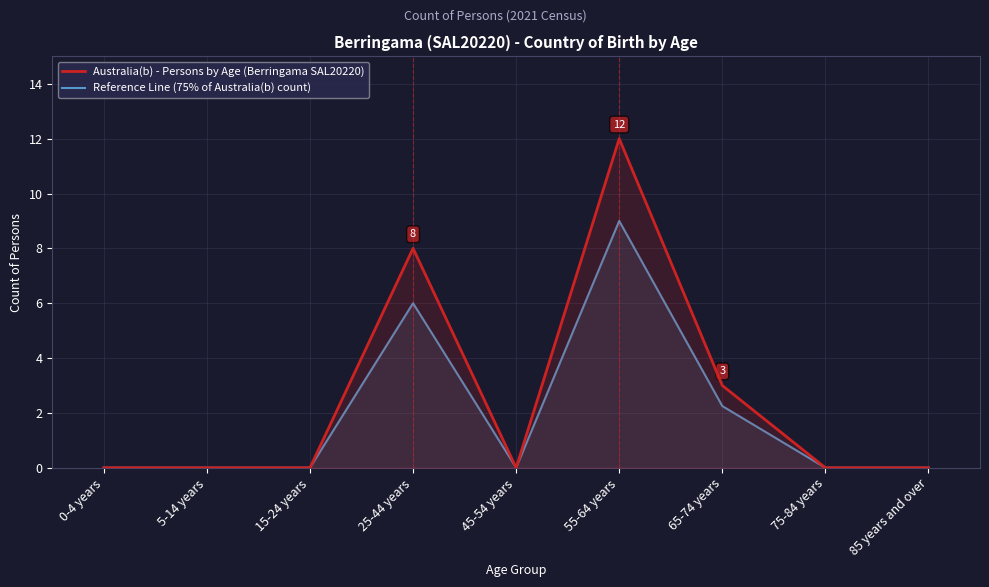

What is the difference between the maximum and minimum values in the Reference Line (75% of Australia(b) count) series?

9.0